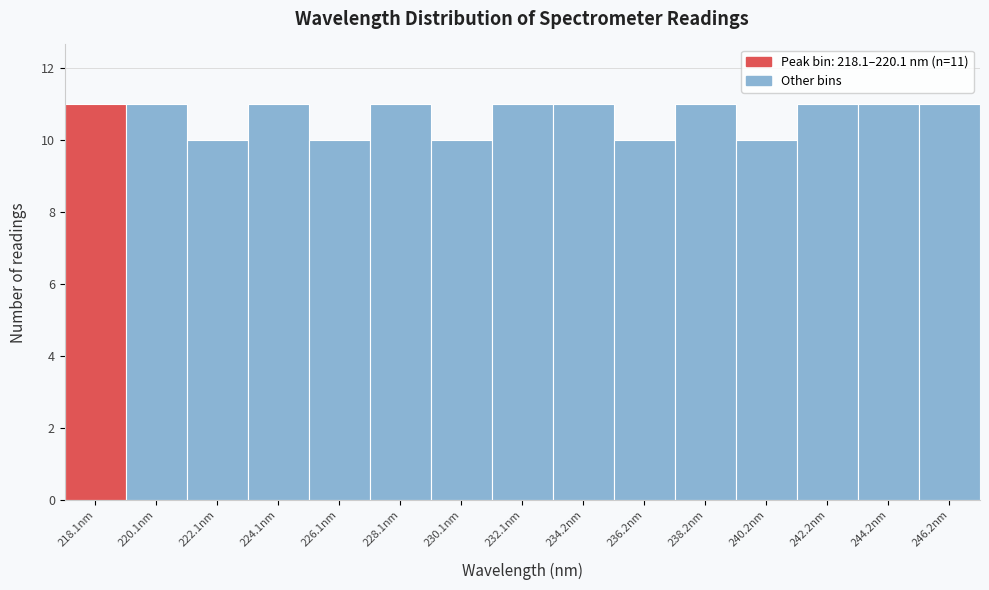

Reading left to right, what are all the values shown in this chart?

11	11	10	11	10	11	10	11	11	10	11	10	11	11	11